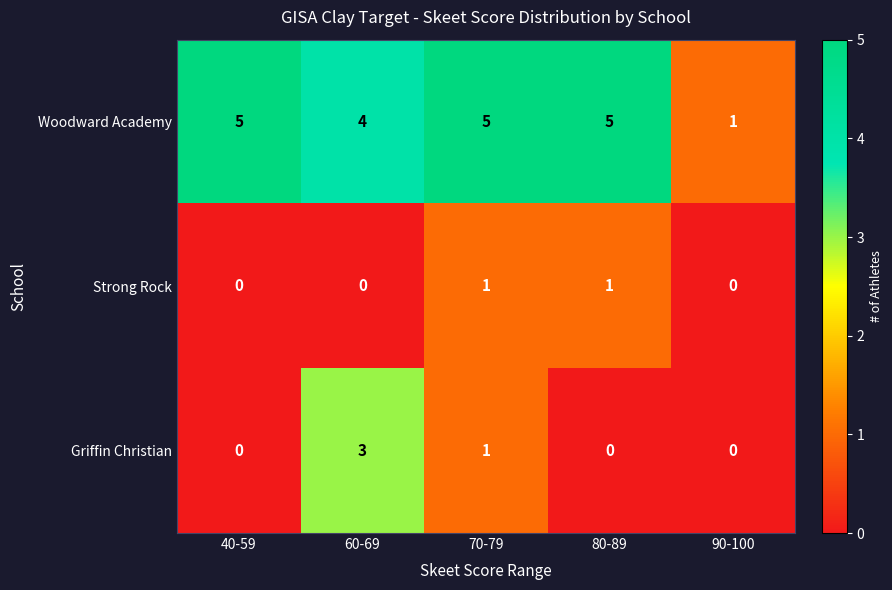

Is it true that Strong Rock equals 1 at 90-100?

False